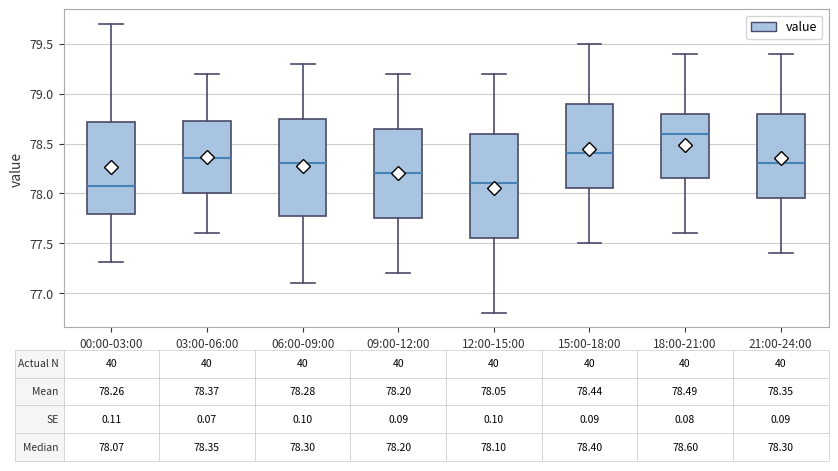

Which box has the highest median line?

18:00-21:00